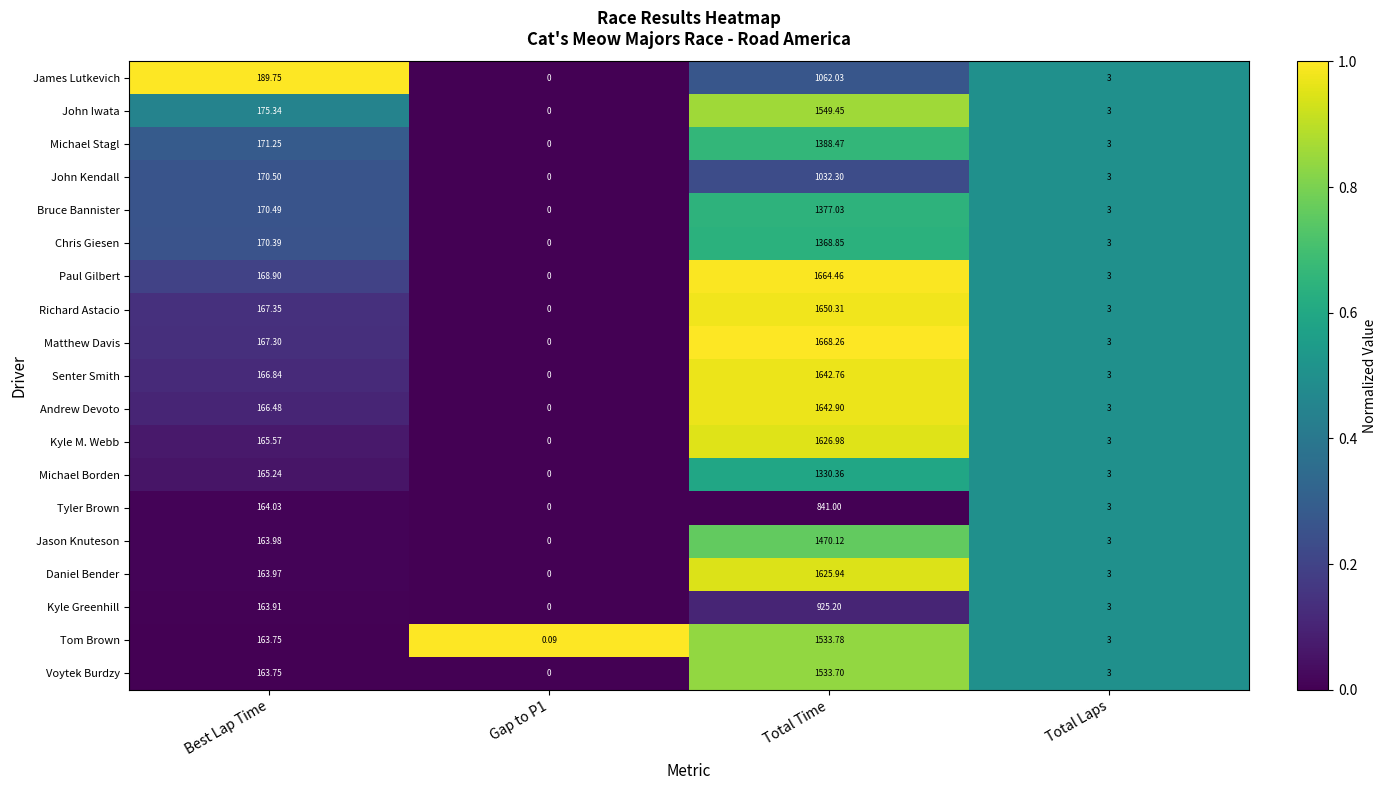

What is the maximum value shown in the chart?

1668.3